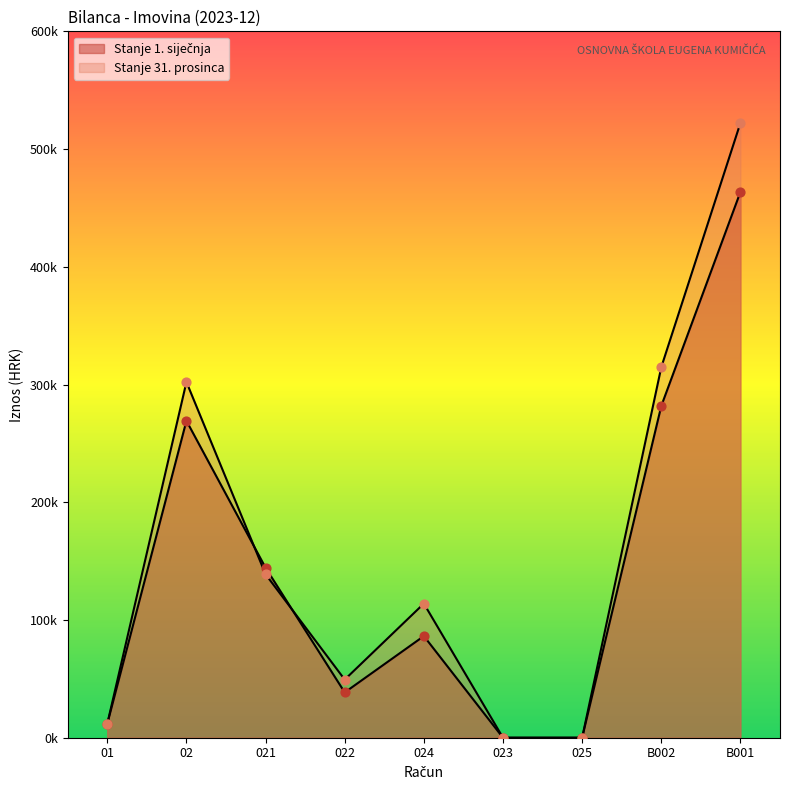

Which series contains the lowest Y value?

Stanje 1. siječnja